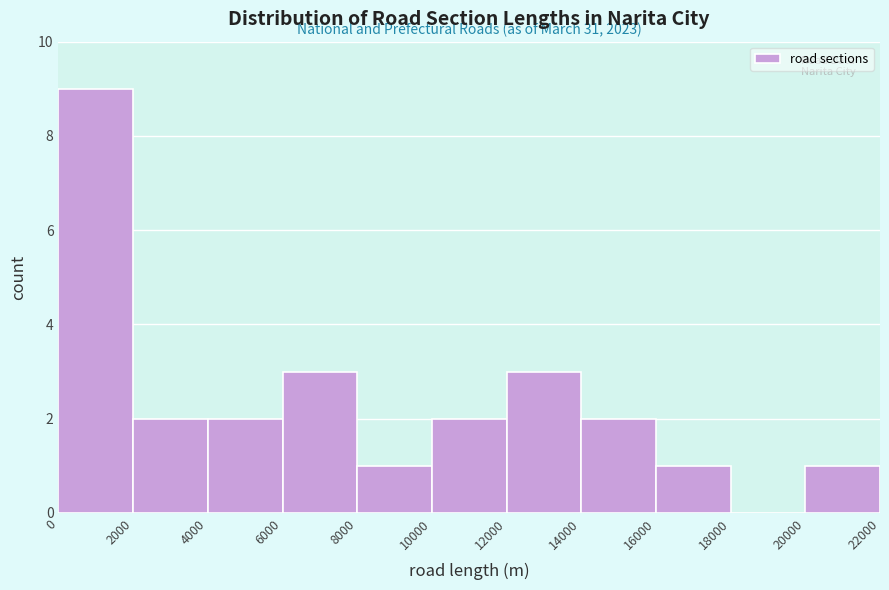

Which range on the x-axis has the tallest bar?

0 to 2000